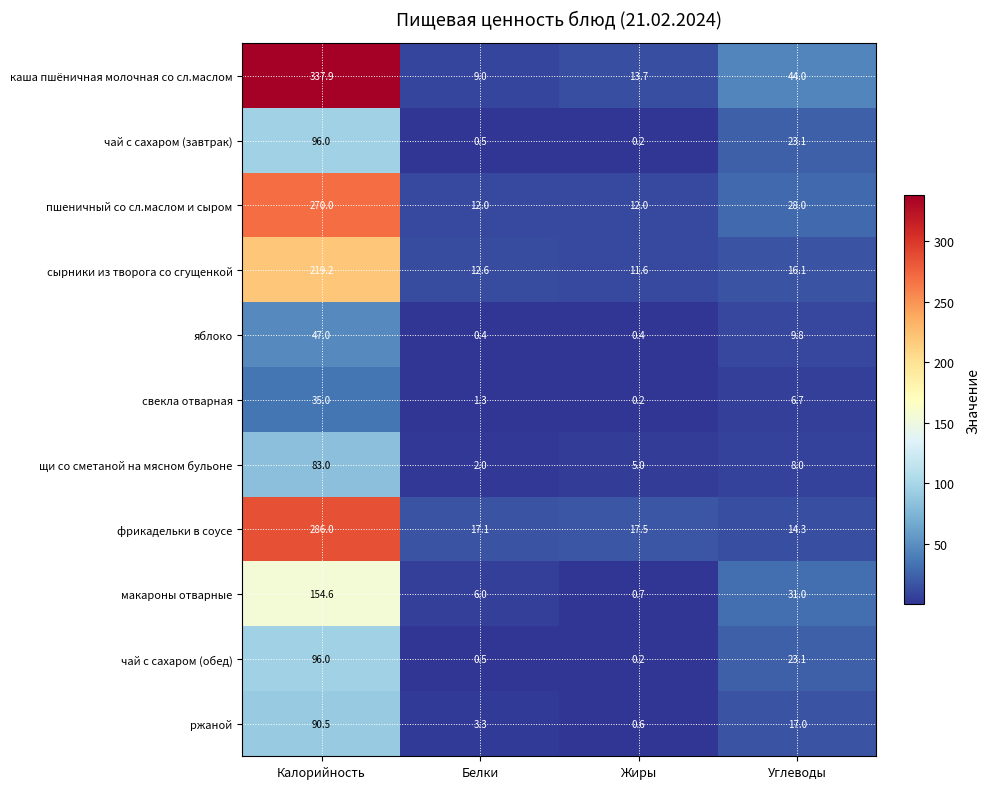

Which series has the largest total across all categories?

каша пшёничная молочная со сл.маслом